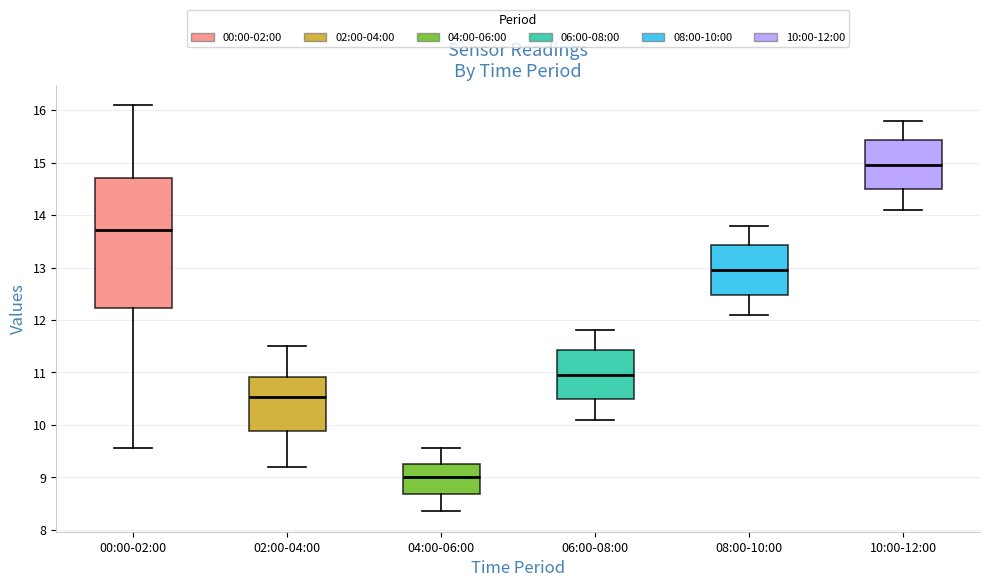

Reading left to right, transcribe this box plot: for each box, give where its median line is, the range the box spans, and where its two whiskers end, as read against the y-axis. The values are not printed on the chart, so give them approximately, as read against the axis.

00:00-02:00: median 13.7, box 12.2 to 14.7, whiskers 9.6 to 16.1
02:00-04:00: median 10.5, box 9.9 to 10.9, whiskers 9.2 to 11.5
04:00-06:00: median 9.0, box 8.7 to 9.3, whiskers 8.4 to 9.6
06:00-08:00: median 11.0, box 10.5 to 11.4, whiskers 10.1 to 11.8
08:00-10:00: median 13.0, box 12.5 to 13.4, whiskers 12.1 to 13.8
10:00-12:00: median 15.0, box 14.5 to 15.4, whiskers 14.1 to 15.8